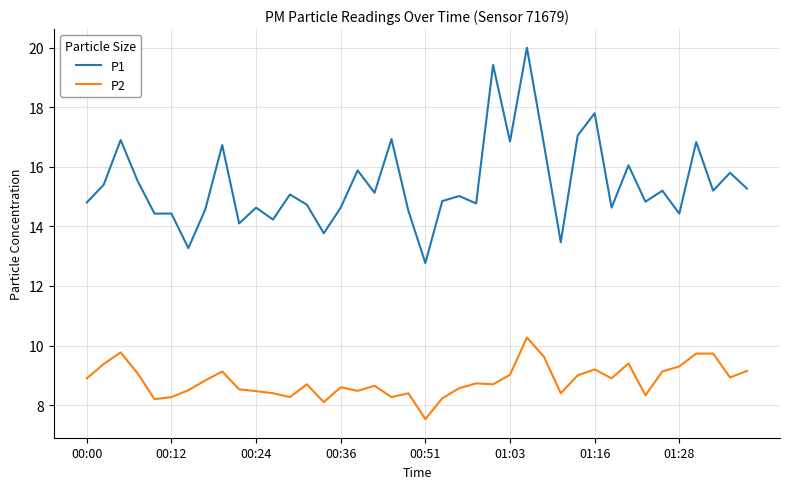

What is the smallest value displayed?

7.5